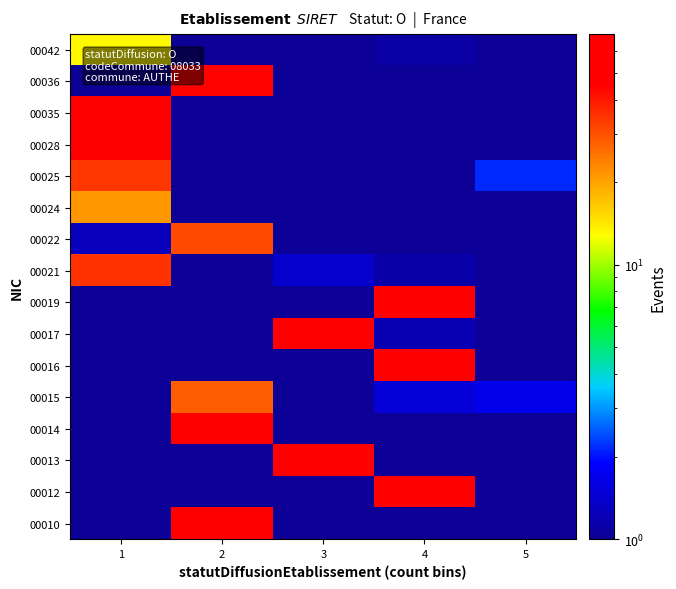

Rank the series by their maximum value, from lowest to highest.

00042, 00024, 00015, 00022, 00025, 00021, 00036, 00013, 00028, 00035, 00019, 00010, 00016, 00014, 00017, 00012